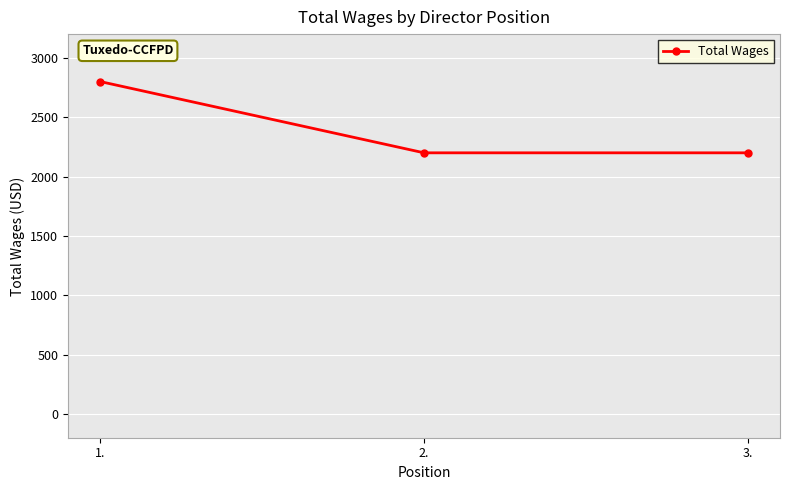

What is the maximum value shown in the chart?

2800